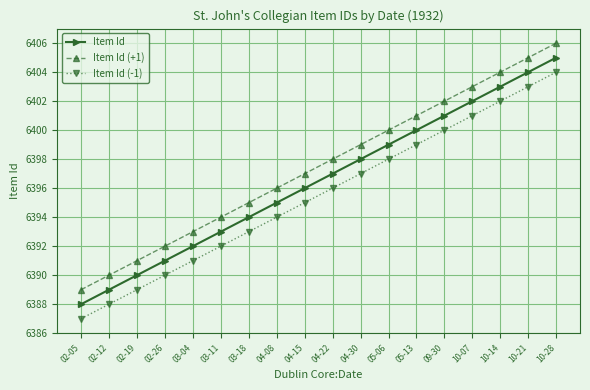

What position from the left is 02-26?

4